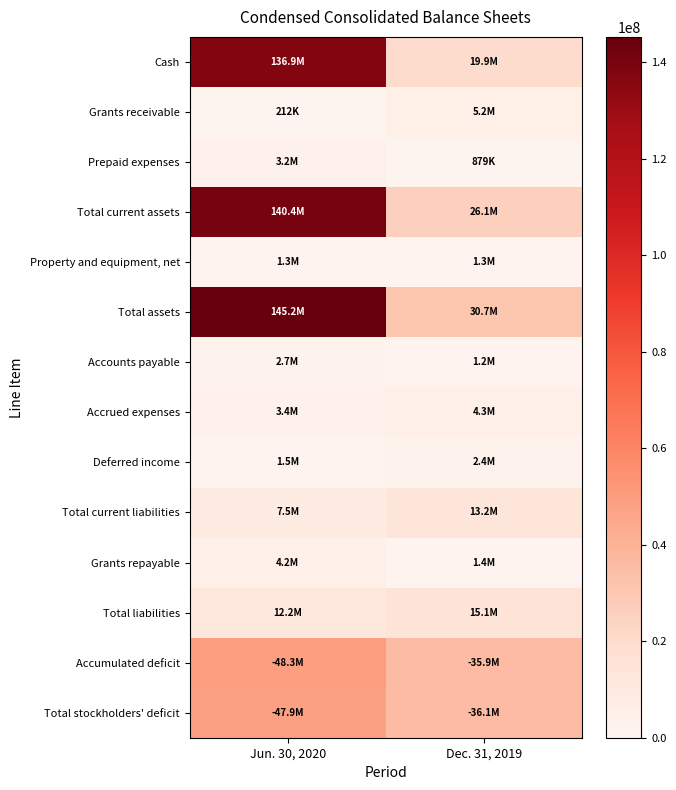

Which series has the largest range (max minus min)?

Cash